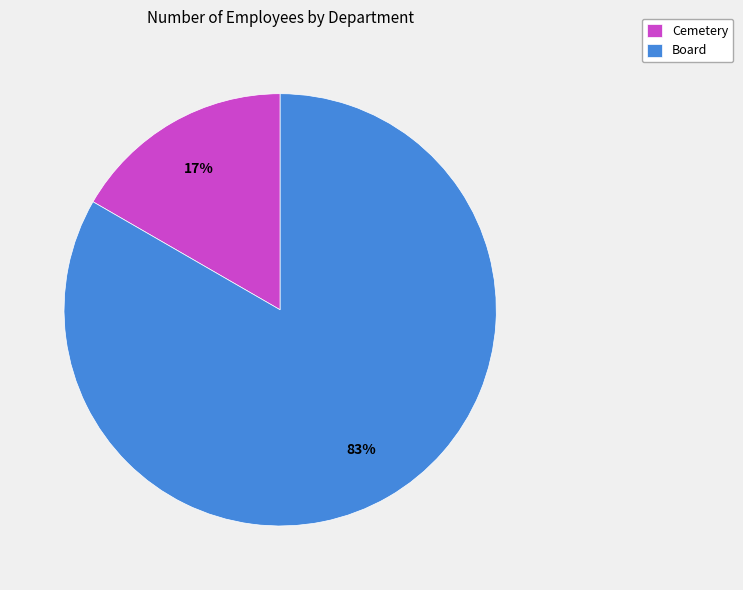

To the nearest percent, what is the average slice percentage?

50%